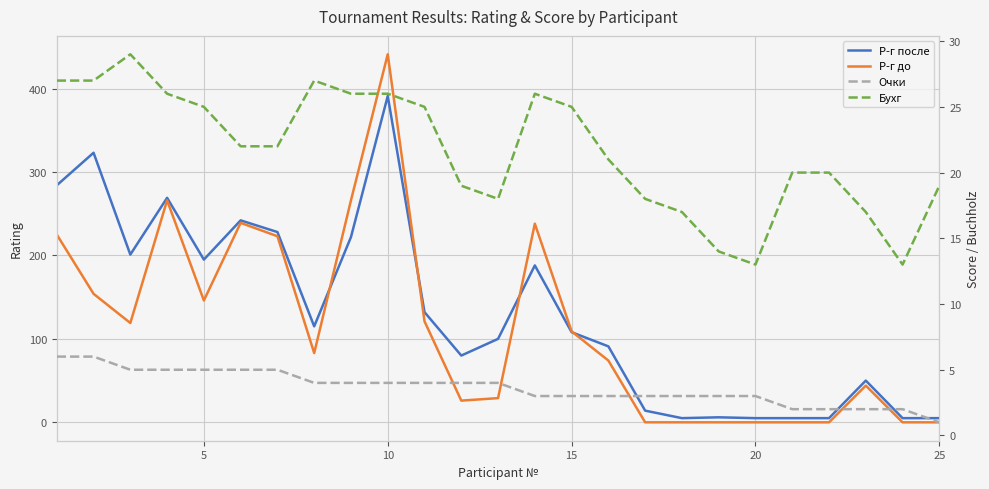

In Бухг, how many points are lower than both neighbors (excluding endpoints)?

3